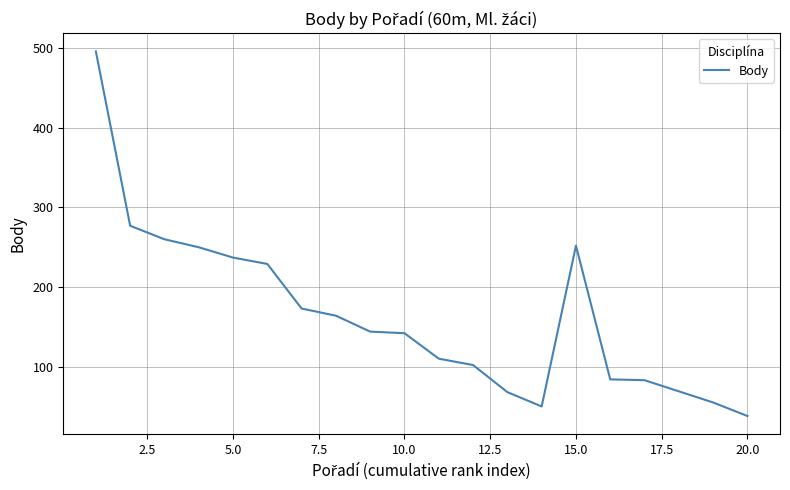

What is the smallest value displayed?

38